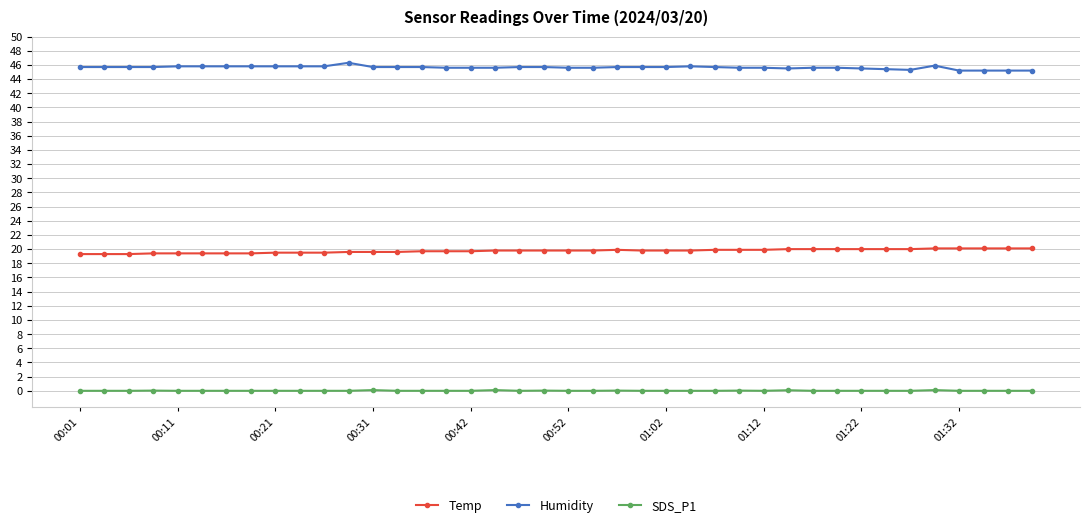

List the series in order of their peak value, highest first.

Humidity, Temp, SDS_P1